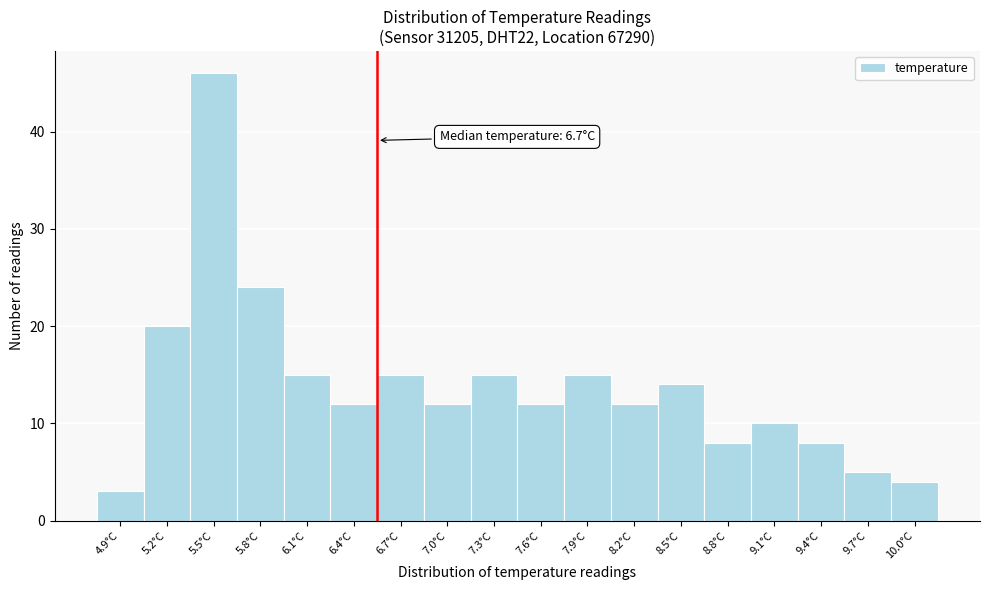

Reading right to left, transcribe all the data shown in this chart.

10.0°C=4	9.7°C=5	9.4°C=8	9.1°C=10	8.8°C=8	8.5°C=14	8.2°C=12	7.9°C=15	7.6°C=12	7.3°C=15	7.0°C=12	6.7°C=15	6.4°C=12	6.1°C=15	5.8°C=24	5.5°C=46	5.2°C=20	4.9°C=3